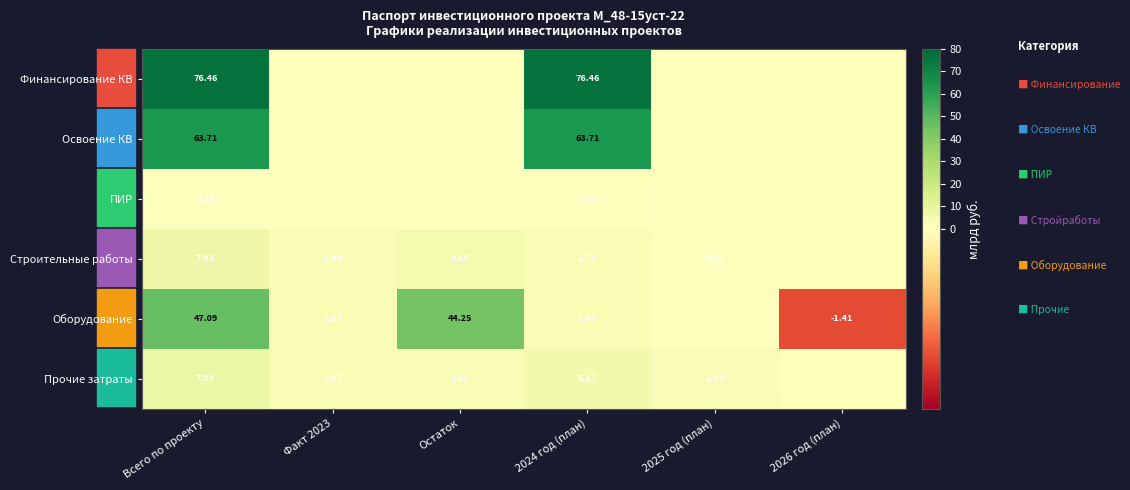

Where is Освоение КВ nearest to the value 31?

Факт 2023